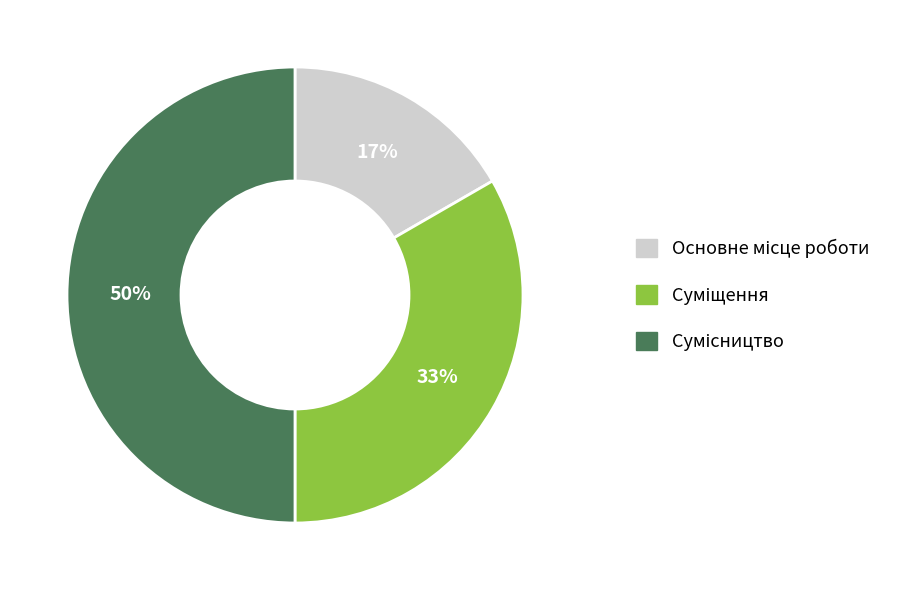

To the nearest percent, what is the average slice percentage?

33%